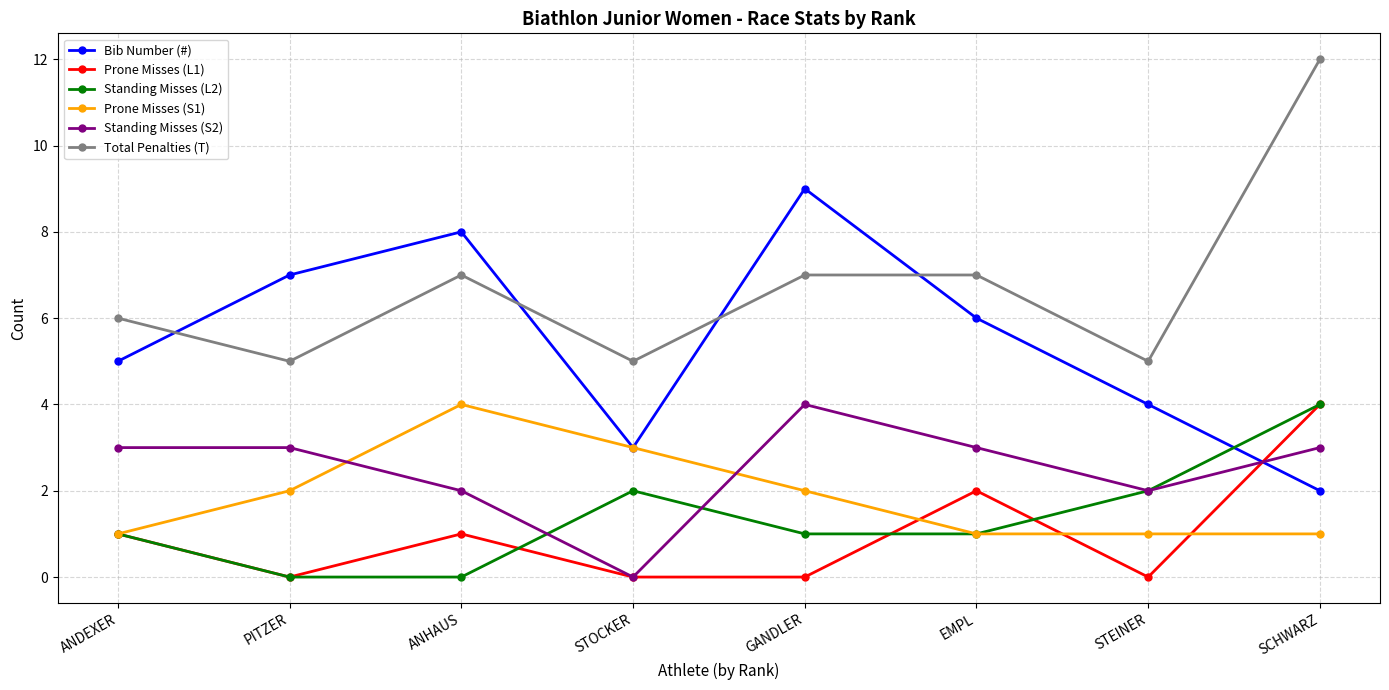

After their last crossing, which series has the higher values: Standing Misses (S2) or Prone Misses (L1)?

Prone Misses (L1)